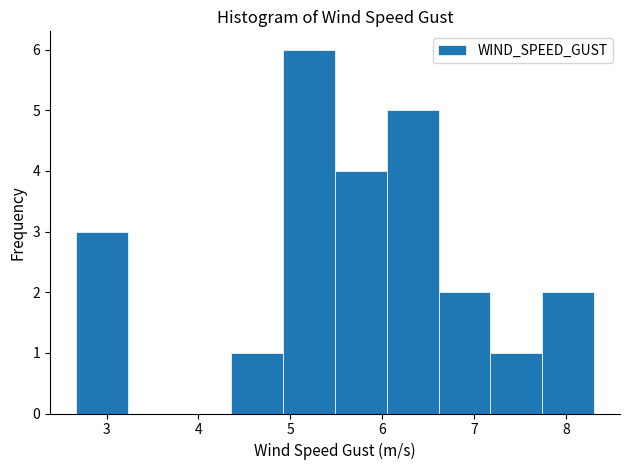

Reading left to right, list every bar in this chart as the range it spans on the x-axis followed by its height. Neither the bar edges nor the heights are printed on the chart, so give them approximately, as read against the axes.

2.7 to 3.2: 3
3.2 to 3.8: 0
3.8 to 4.4: 0
4.4 to 4.9: 1
4.9 to 5.5: 6
5.5 to 6.1: 4
6.1 to 6.6: 5
6.6 to 7.2: 2
7.2 to 7.7: 1
7.7 to 8.3: 2